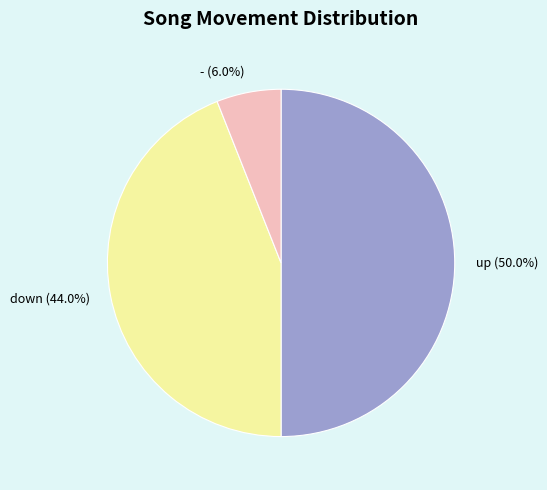

True or false: up accounts for 39% of the total.

False